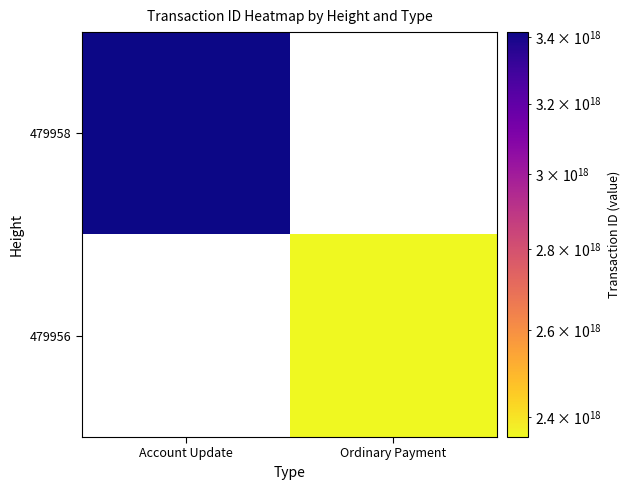

Rank the series by their average value, from highest to lowest.

479958, 479956